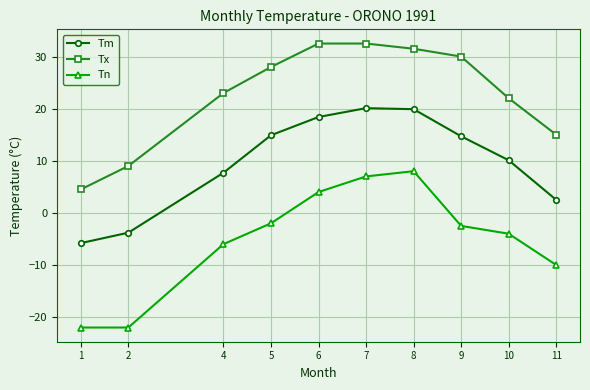

How many lines are shown in the chart?

3